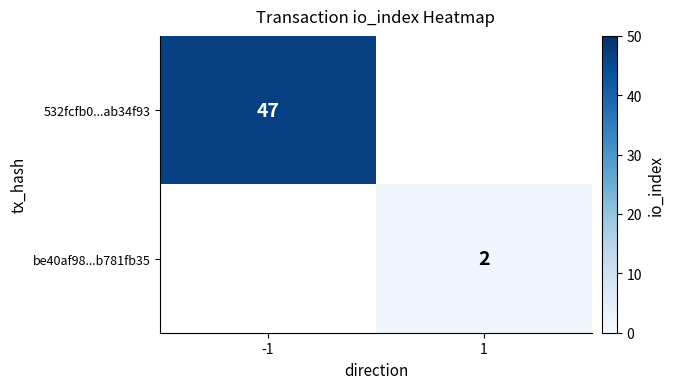

True or false: be40af98...b781fb35 has a value of 0 at 1.

False